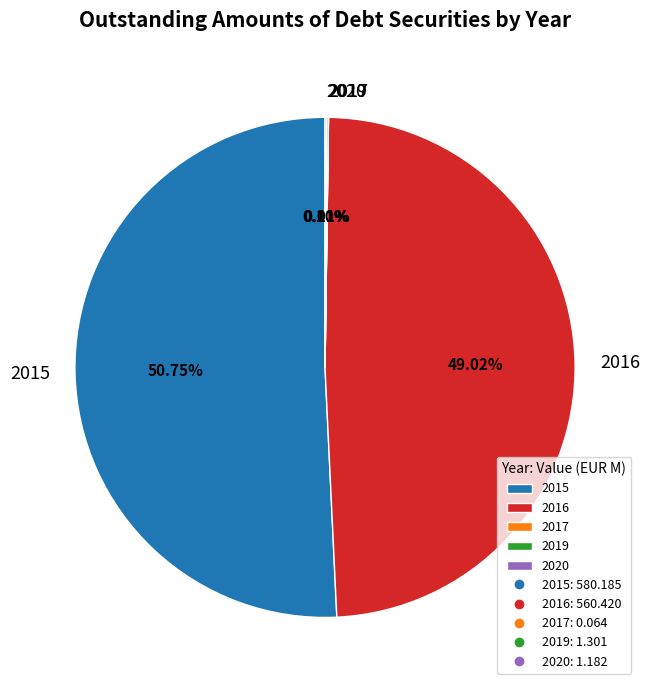

To the nearest percent, what is the average slice percentage?

20%